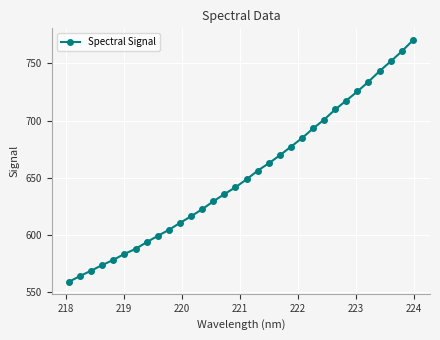

Does the chart have visible grid lines?

Yes